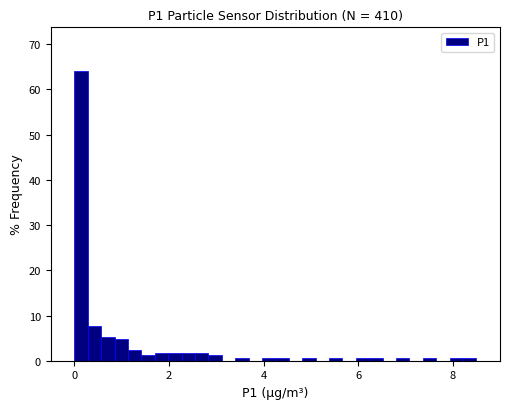

Around what value on the x-axis is the tallest bar? Give the approximate position of its centre, as read against the axis.

0.2